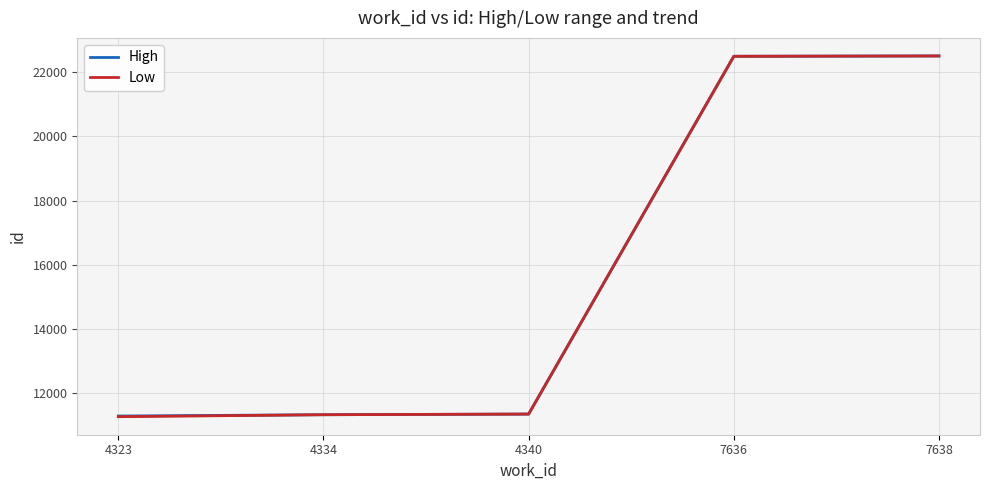

Which category has the highest value across all series?

7638